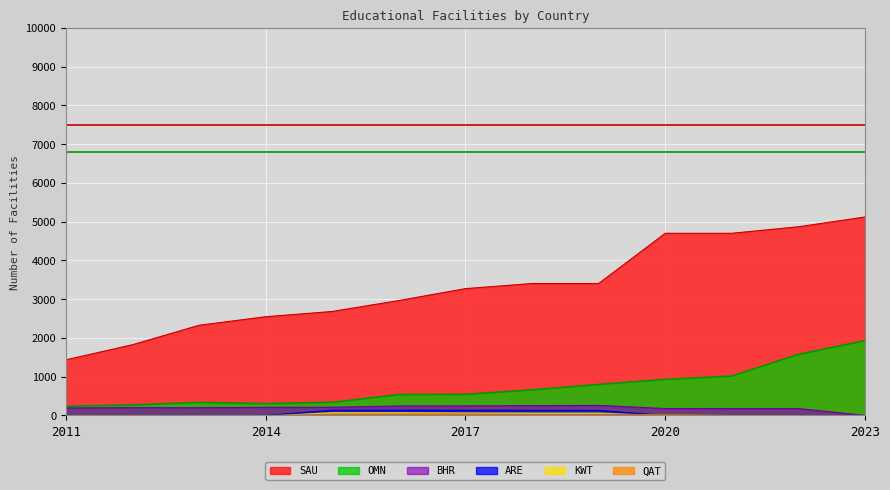

True or false: QAT has more than 1 points higher than both neighbors.

False